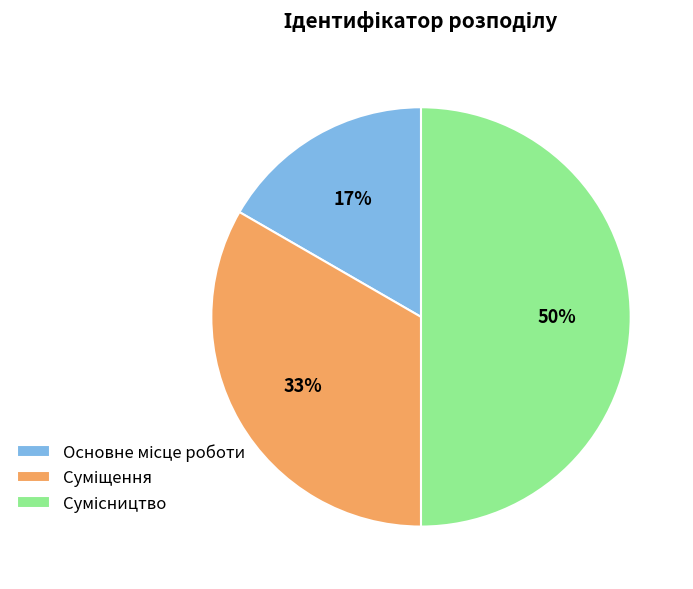

To the nearest percent, what is the difference between the largest and smallest slice percentages?

33%